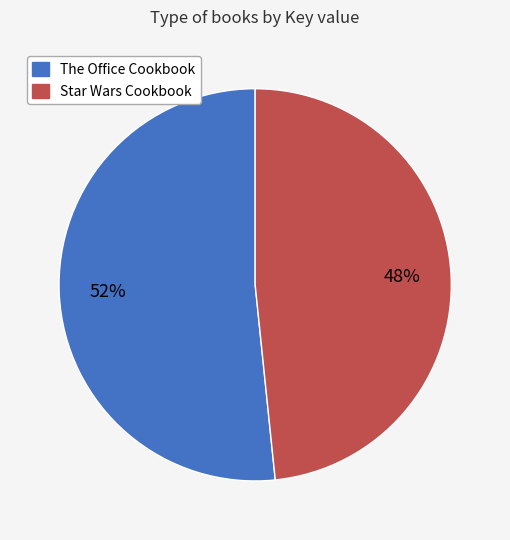

Count the number of slices in the pie.

2